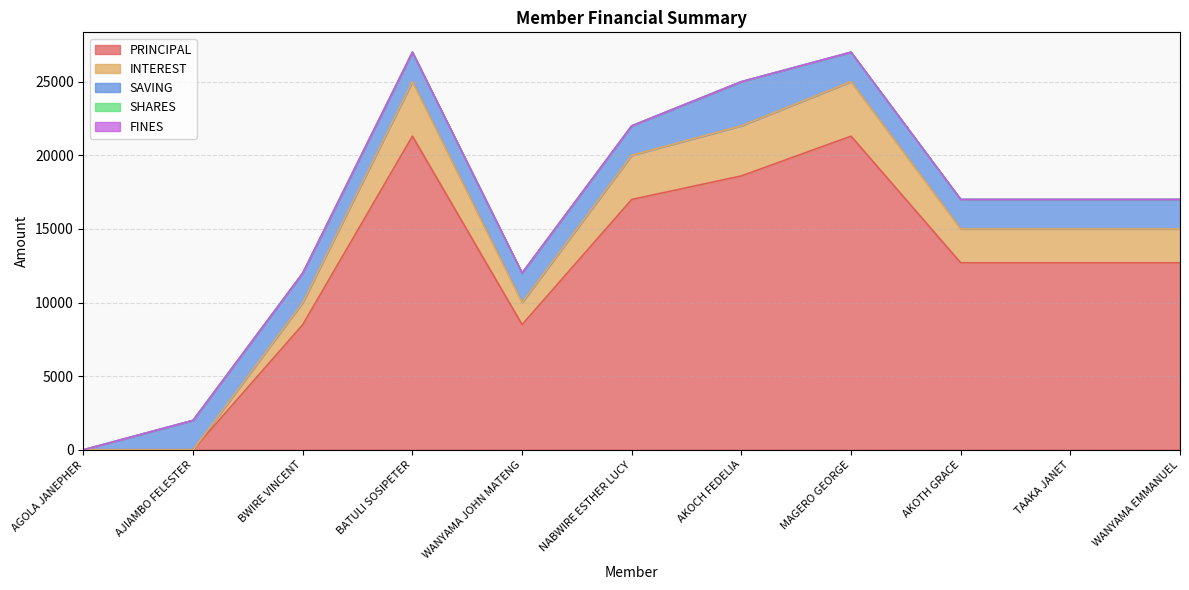

Which series has the largest total across all categories?

PRINCIPAL